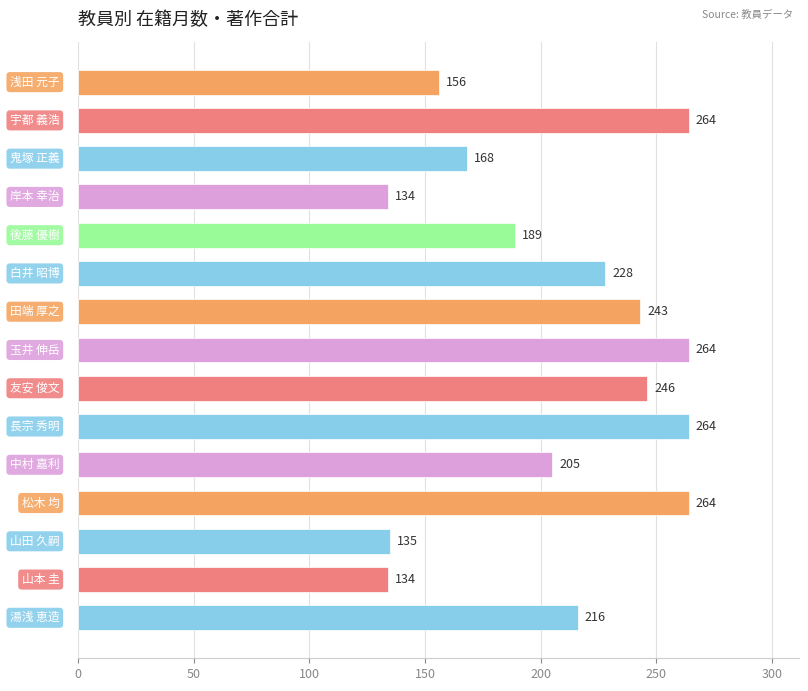

What is the value of the 15th bar from the top?

216